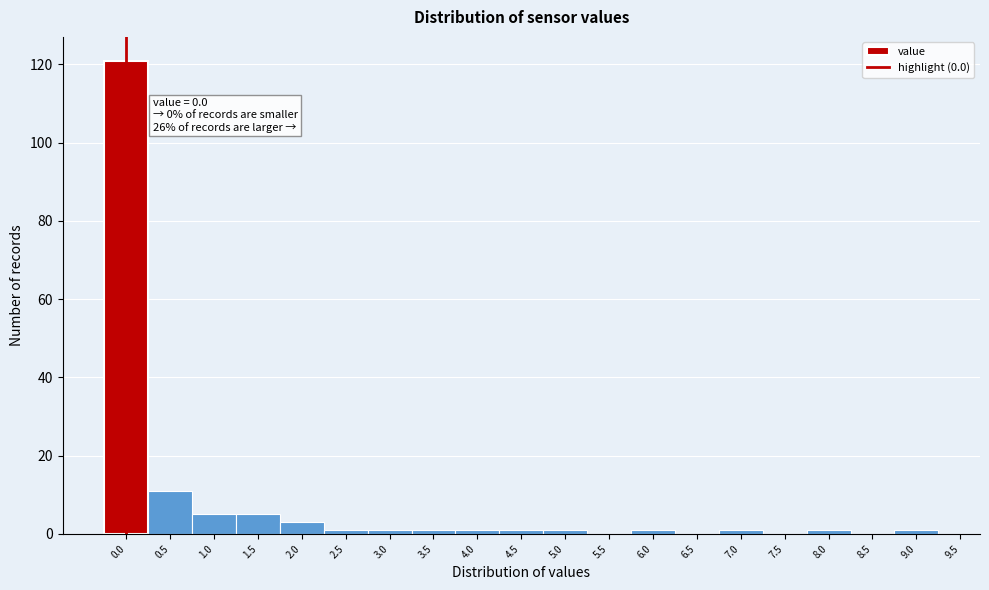

Which range on the x-axis has the tallest bar?

-0.25 to 0.25